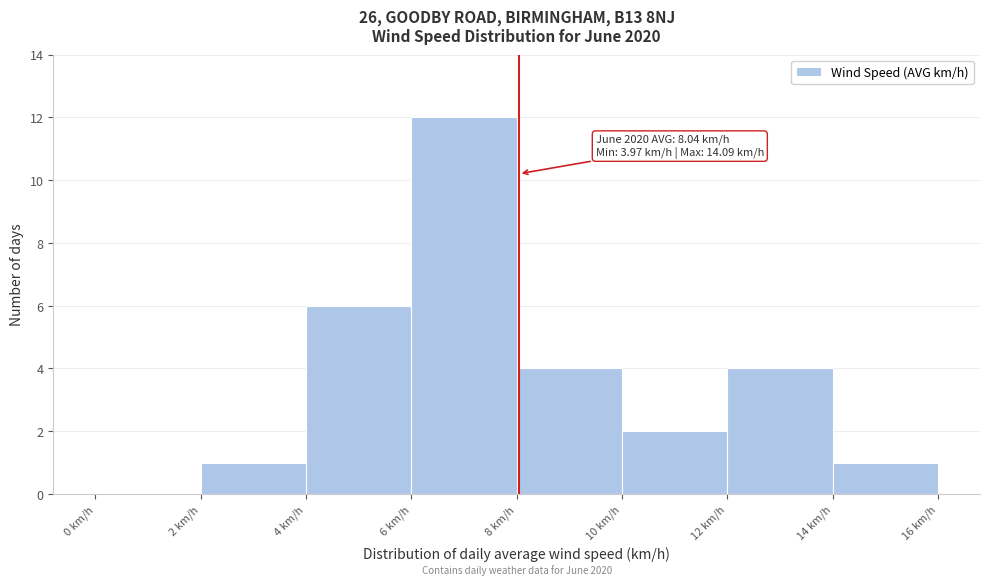

Which range on the x-axis has the tallest bar?

6 to 8